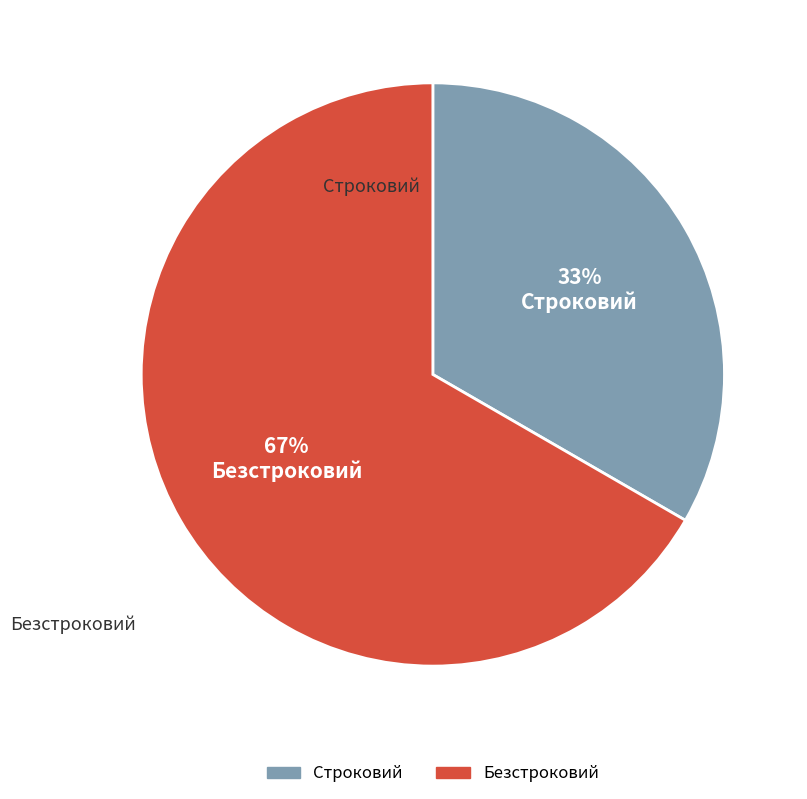

Is the sum of Безстроковий and Строковий greater than half?

Yes